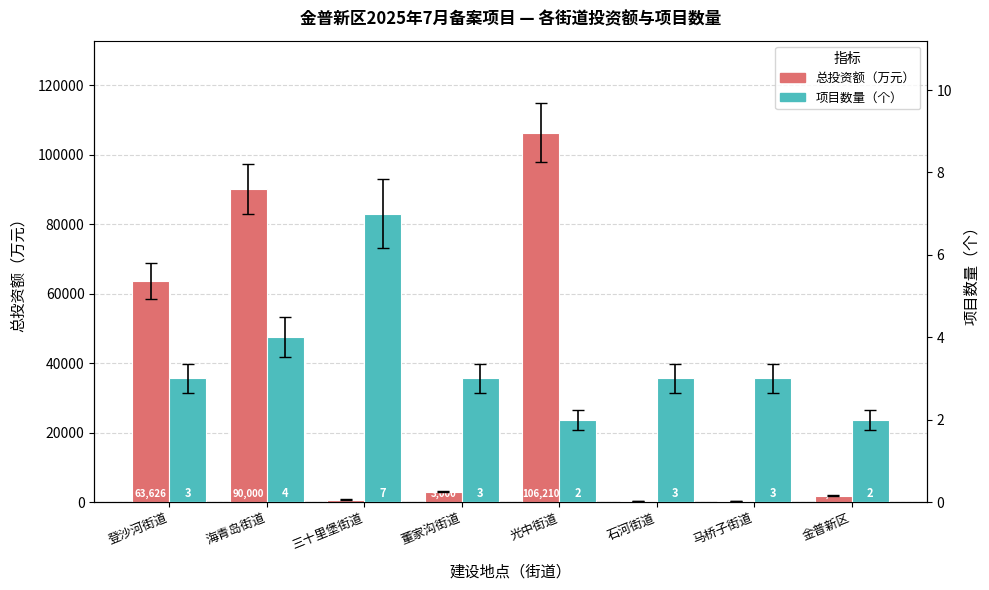

Rank the series by their maximum value, from highest to lowest.

总投资额（万元）, 项目数量（个）